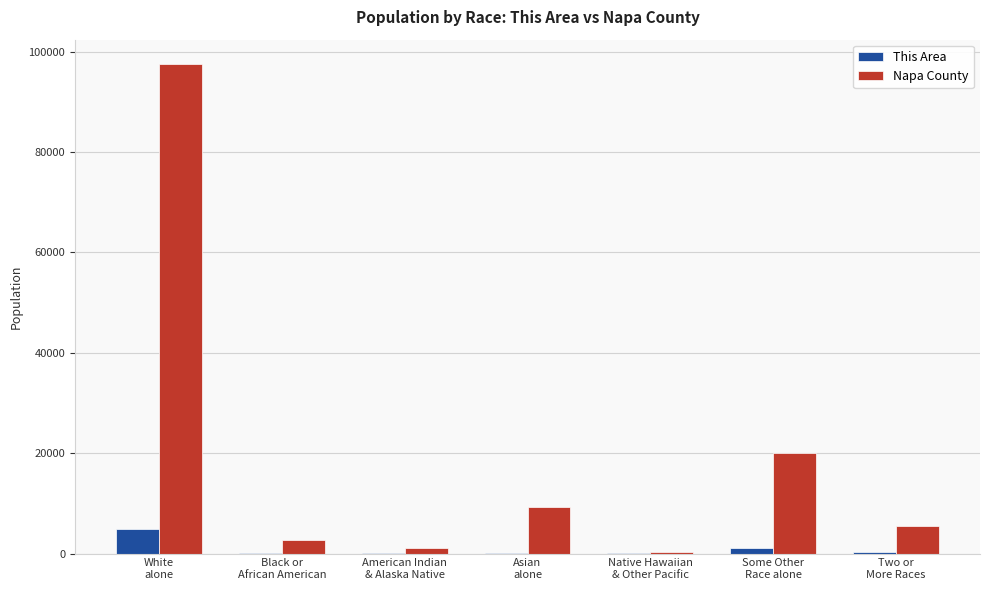

What is the highest value of the This Area series?

4875